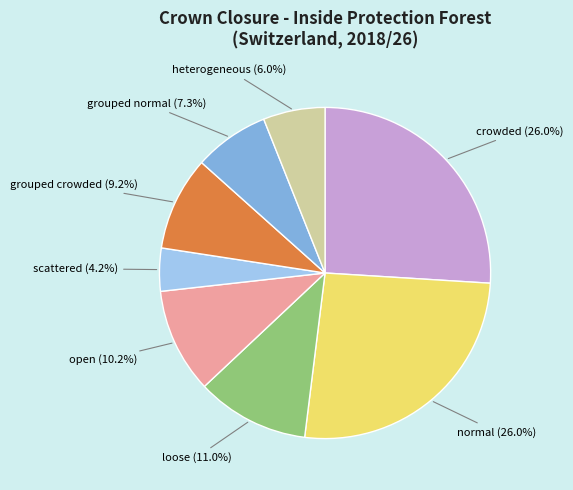

Rank the categories by value from highest to lowest.

crowded, normal, loose, open, grouped crowded, grouped normal, heterogeneous, scattered